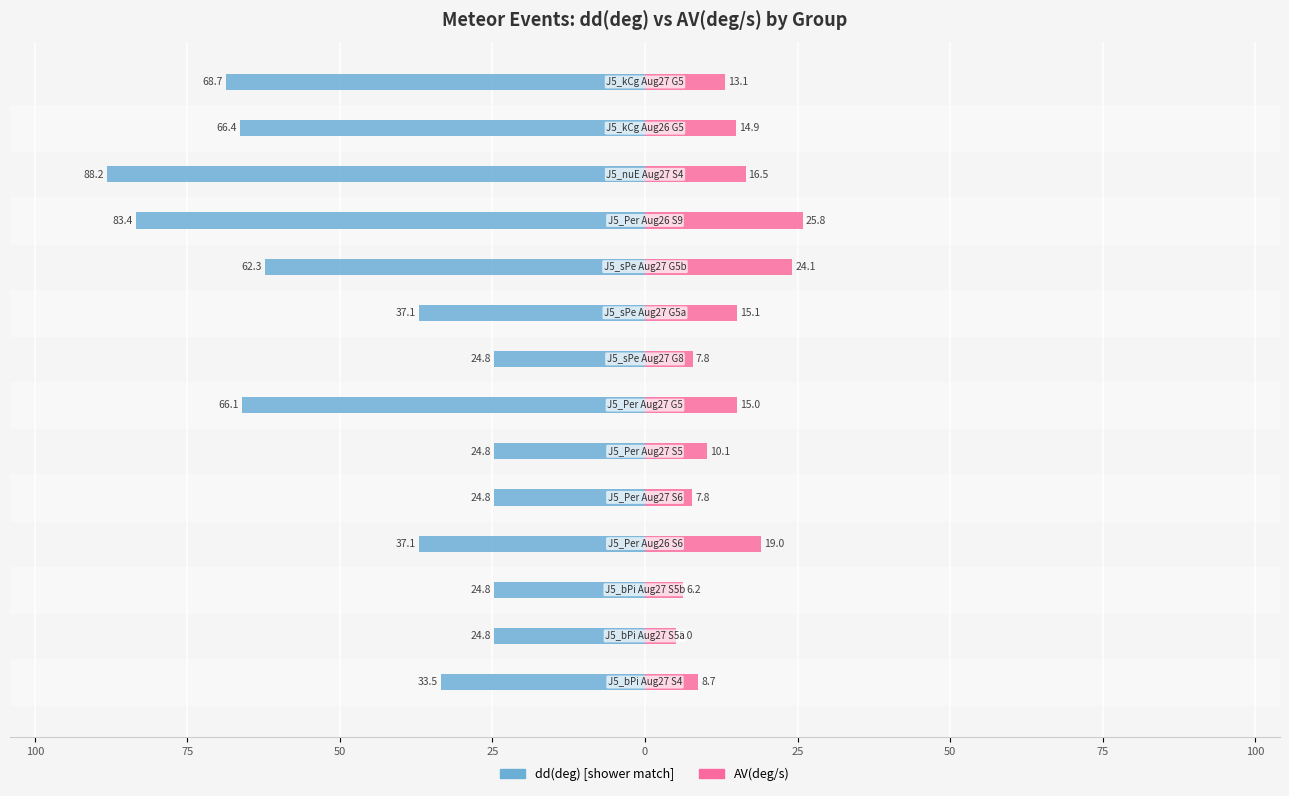

What is the total value across all series at 25?

-17.0